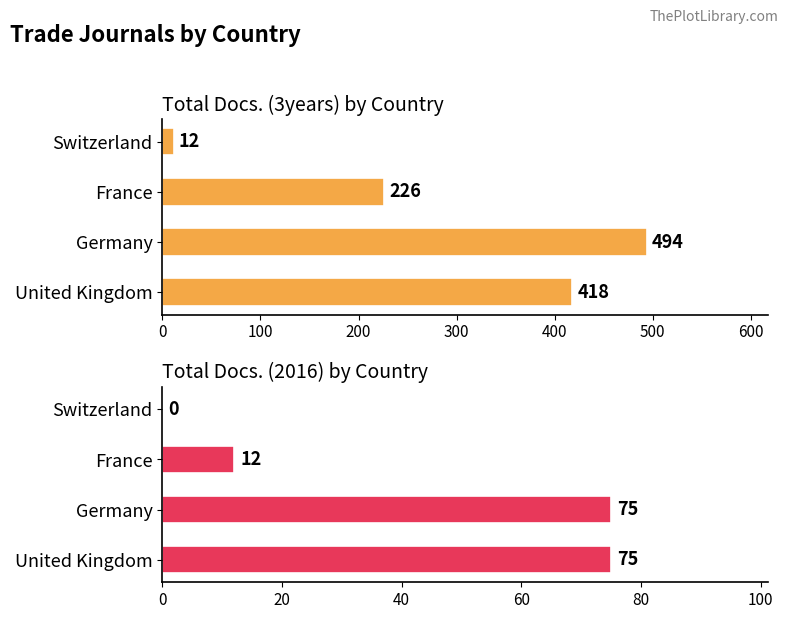

Which series has the largest total across all categories?

Total Docs. (3years)